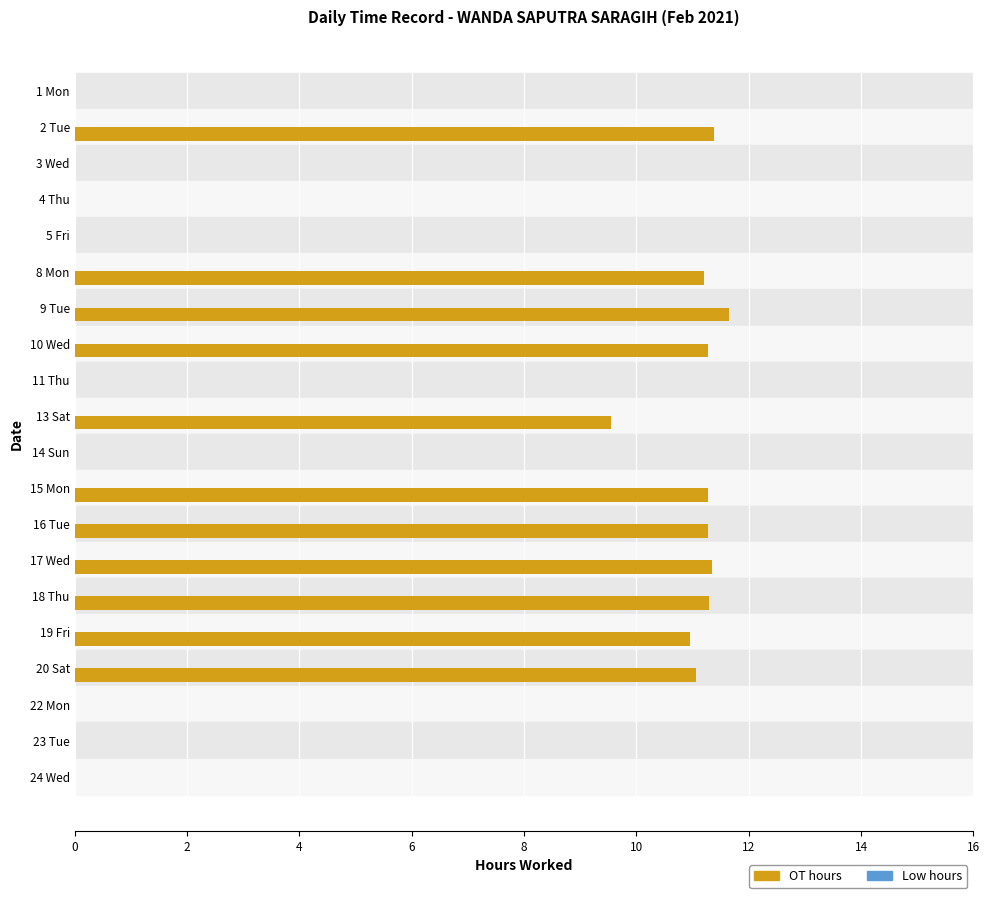

Count the number of categories in the chart.

20